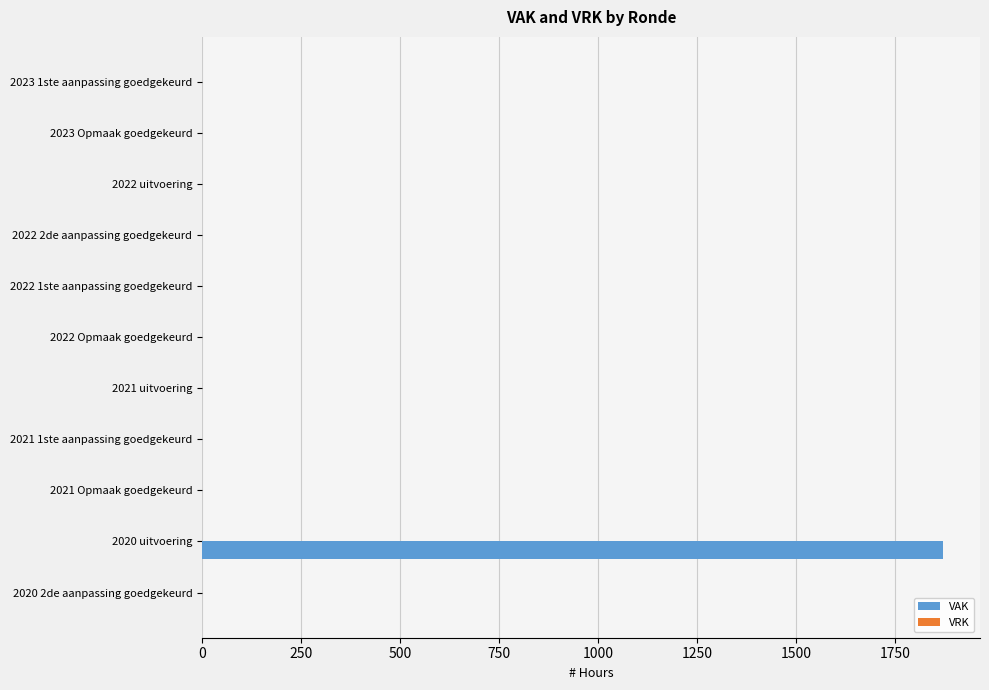

Which category has the highest value across all series?

2020 uitvoering